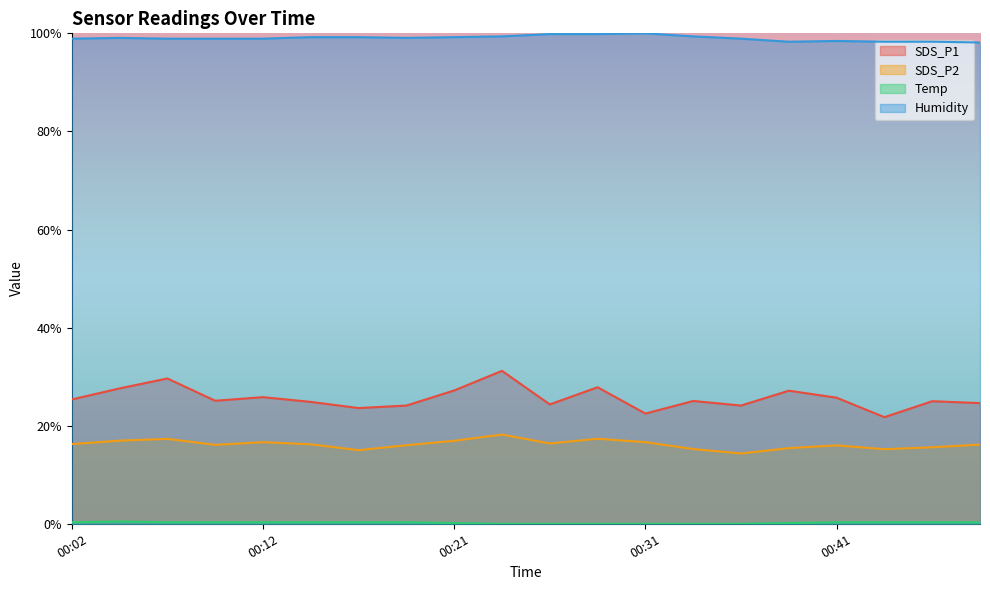

Reading right to left, transcribe all the data shown in this chart.

SDS_P1: 00:48=24.6	00:46=25.0	00:43=21.7	00:41=25.7	00:38=27.1	00:36=24.1	00:34=25.0	00:31=22.5	00:29=27.8	00:26=24.3	00:24=31.2	00:21=27.2	00:19=24.1	00:16=23.6	00:14=24.9	00:12=25.8	00:09=25.1	00:07=29.6	00:04=27.6	00:02=25.3
SDS_P2: 00:48=16.1	00:46=15.6	00:43=15.2	00:41=16.0	00:38=15.4	00:36=14.3	00:34=15.2	00:31=16.6	00:29=17.3	00:26=16.4	00:24=18.2	00:21=16.9	00:19=16.0	00:16=15.0	00:14=16.2	00:12=16.6	00:09=16.1	00:07=17.3	00:04=17.0	00:02=16.3
Temp: 00:48=0.3	00:46=0.3	00:43=0.3	00:41=0.3	00:38=0.2	00:36=0.0	00:34=0.0	00:31=0.0	00:29=0.0	00:26=0.0	00:24=0.0	00:21=0.2	00:19=0.3	00:16=0.3	00:14=0.3	00:12=0.3	00:09=0.3	00:07=0.3	00:04=0.5	00:02=0.3
Humidity: 00:48=98.1	00:46=98.3	00:43=98.3	00:41=98.4	00:38=98.3	00:36=98.9	00:34=99.4	00:31=100.0	00:29=99.8	00:26=99.8	00:24=99.4	00:21=99.2	00:19=99.1	00:16=99.2	00:14=99.2	00:12=98.9	00:09=98.9	00:07=98.9	00:04=99.1	00:02=98.9